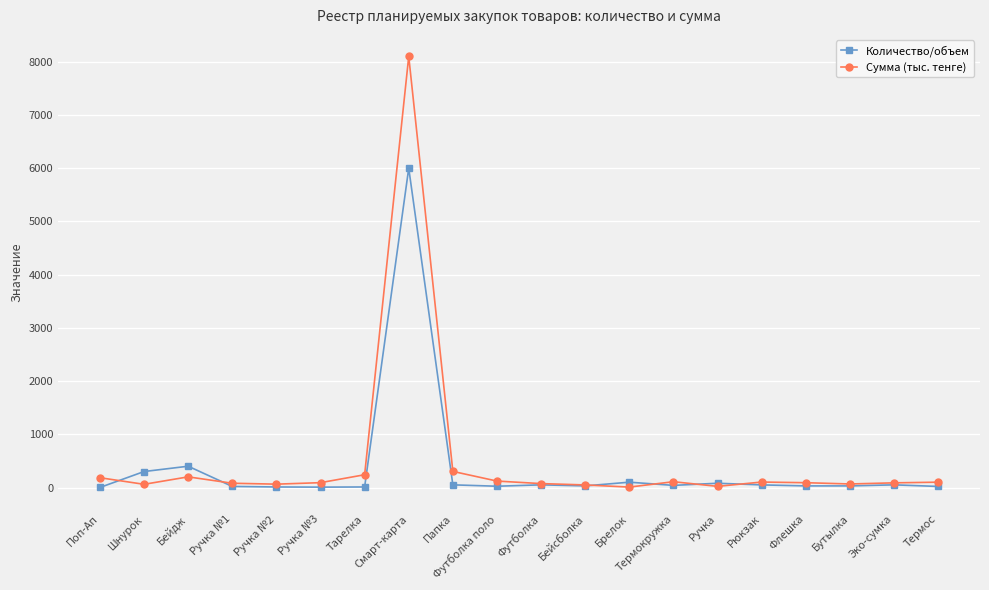

List the series in order of their peak value, lowest first.

Количество/объем, Сумма (тыс. тенге)